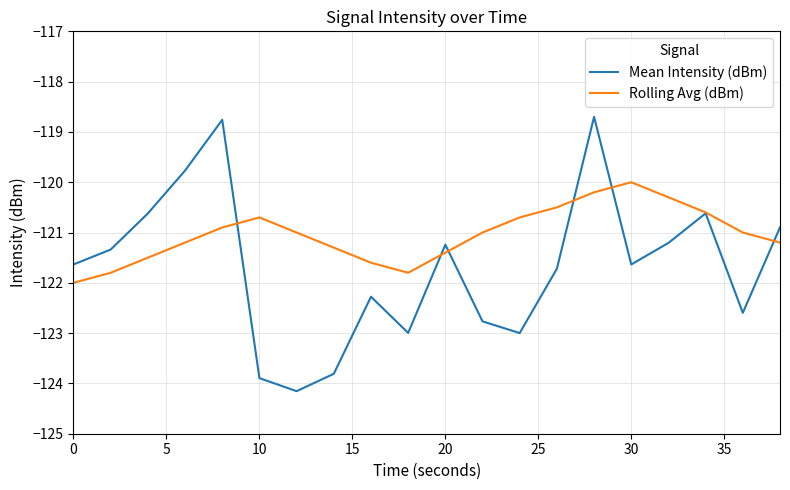

What is the lowest value of the Rolling Avg (dBm) series?

-122.0